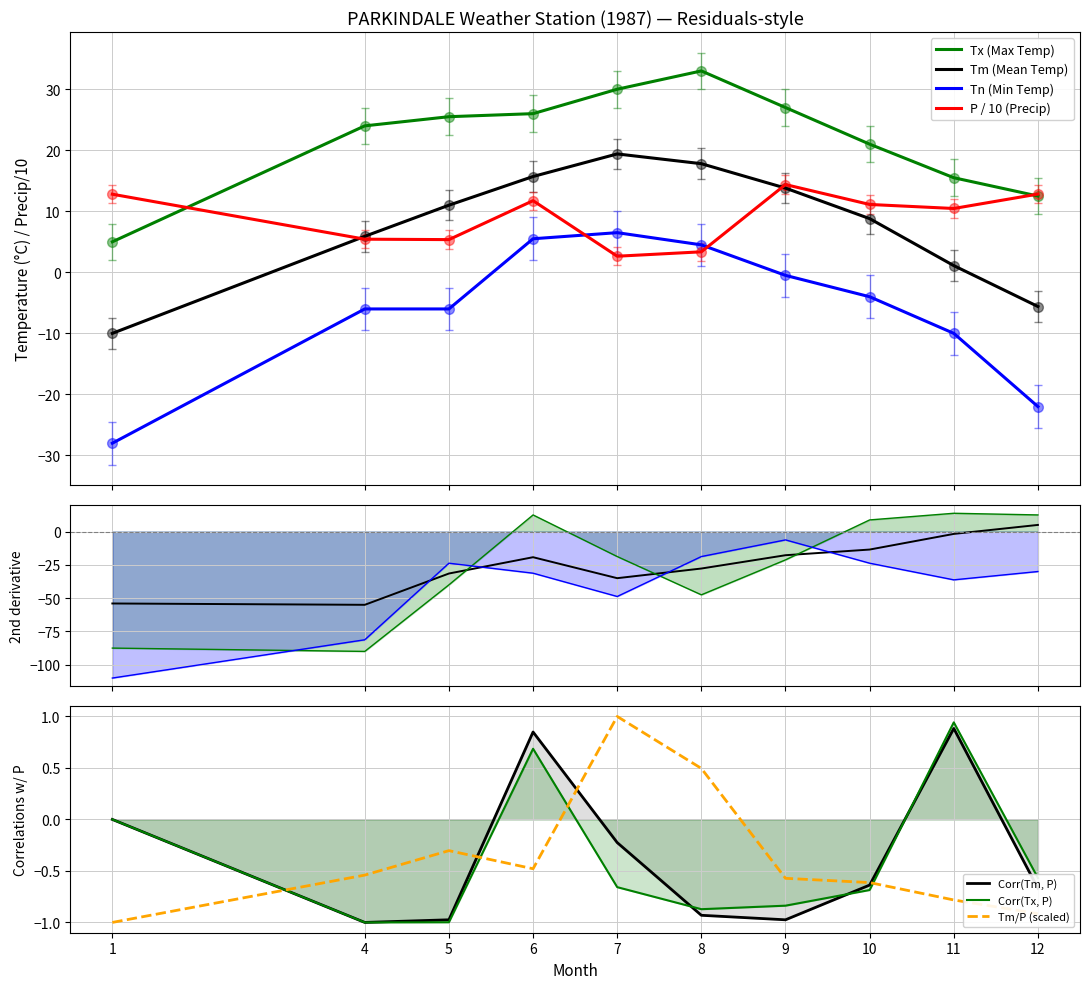

What is the spread (max minus min) of values at 10?

25.0